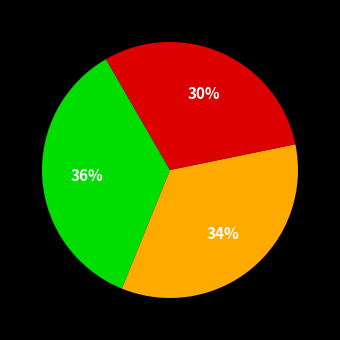

To the nearest percent, what is the average slice percentage?

33%